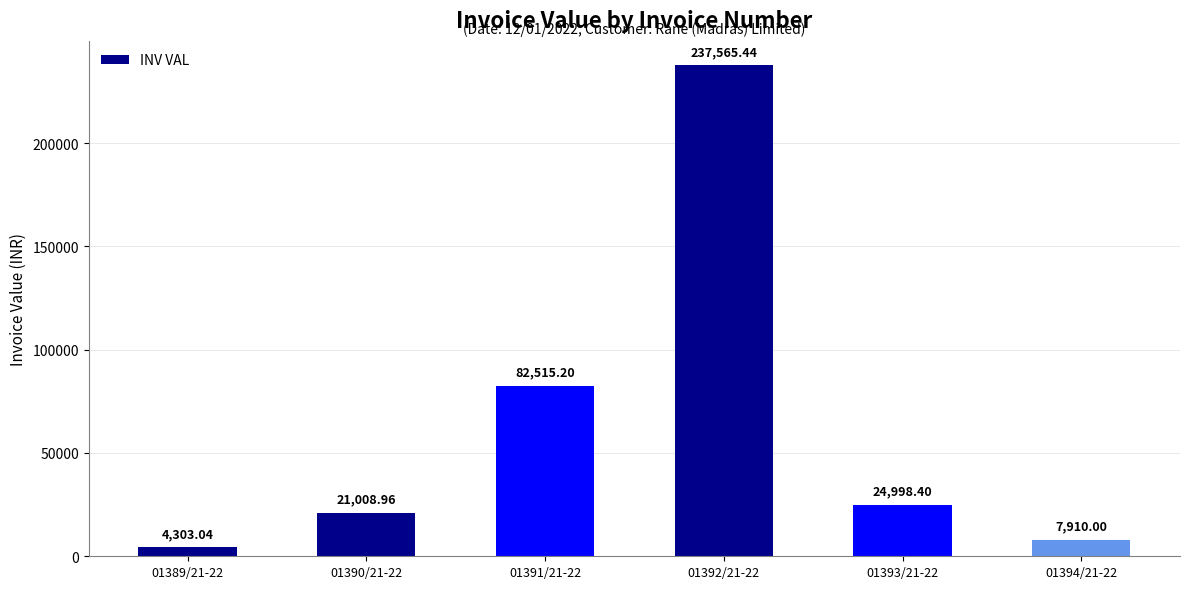

List the labels in order of value, largest first.

01392/21-22, 01391/21-22, 01393/21-22, 01390/21-22, 01394/21-22, 01389/21-22